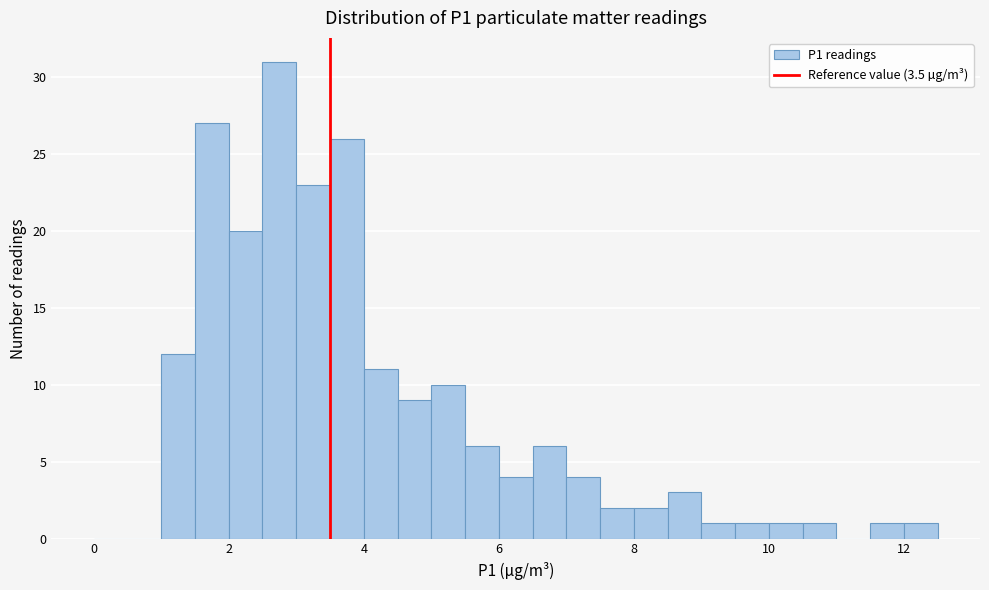

Read against the x-axis, roughly where is the centre of the tallest bar?

2.8